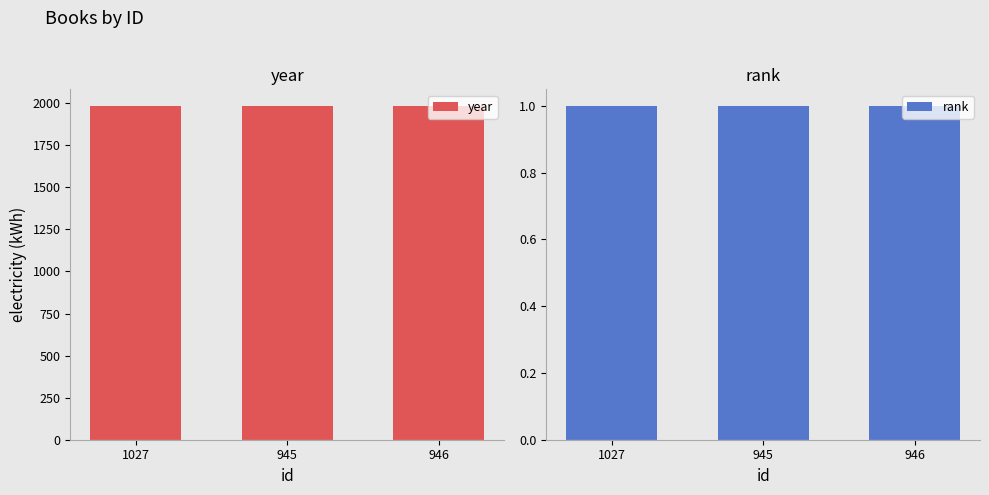

At how many categories does at least one series exceed 969?

3